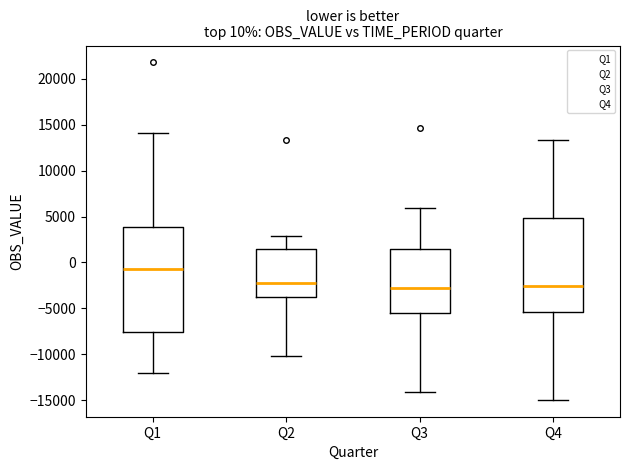

Comparing the boxes themselves (not the whiskers), which one is the tallest?

Q1